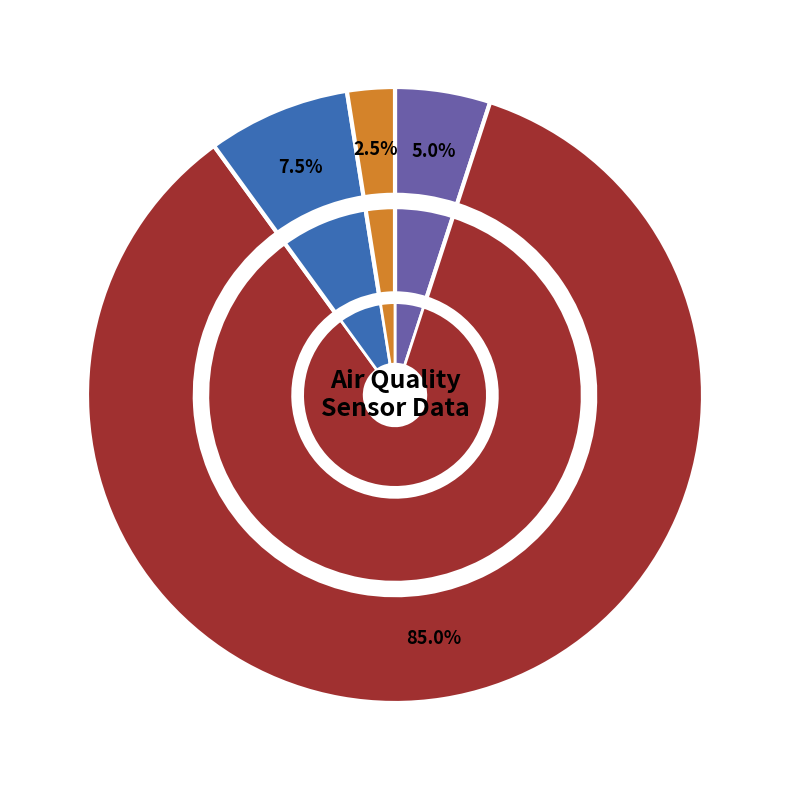

Is 32 the majority of the pie?

No